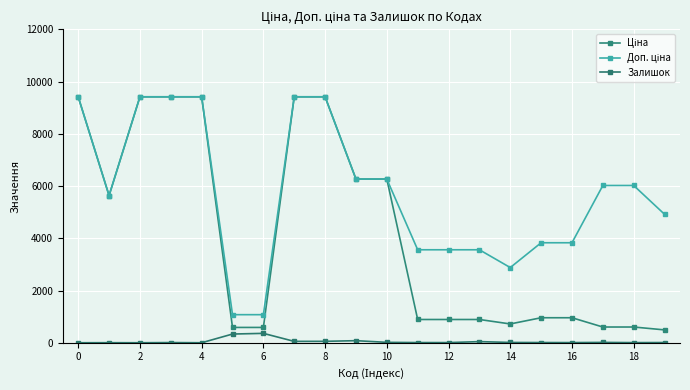

True or false: Залишок and Доп. ціна intersect in this chart.

False